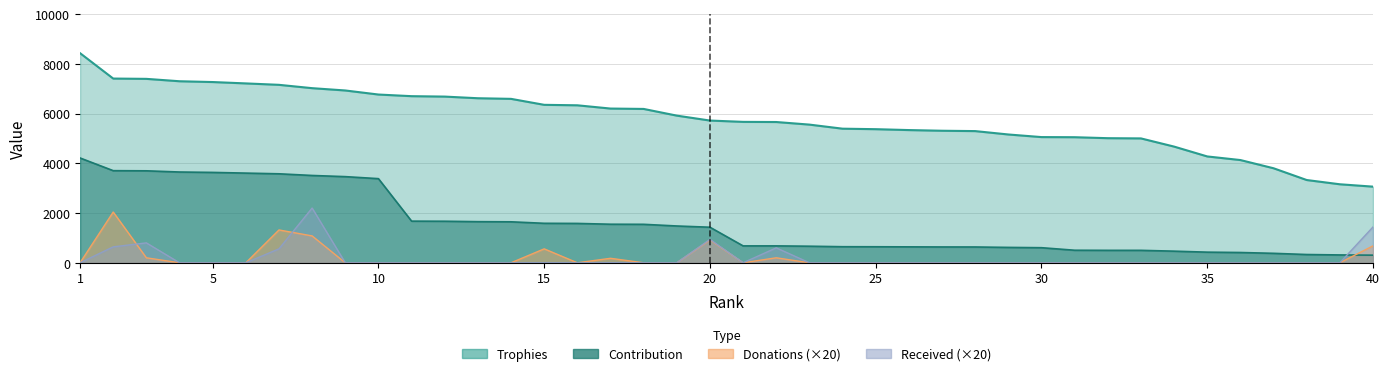

Which series changed the most between 9 and 37?

Trophies